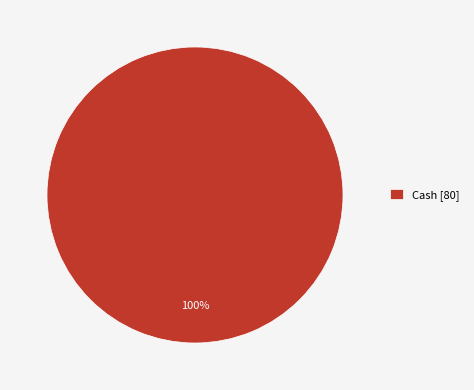

To the nearest percent, what percentage of the pie is Cash [80]?

100%